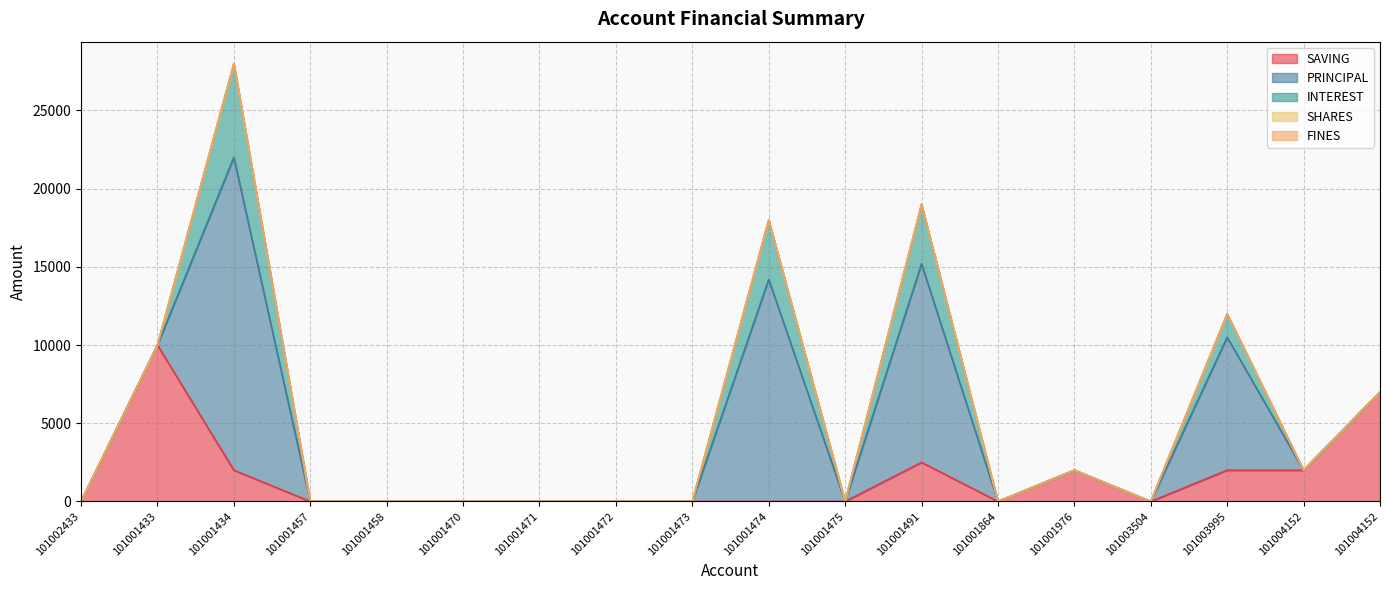

How many values in the PRINCIPAL series exceed 0?

4